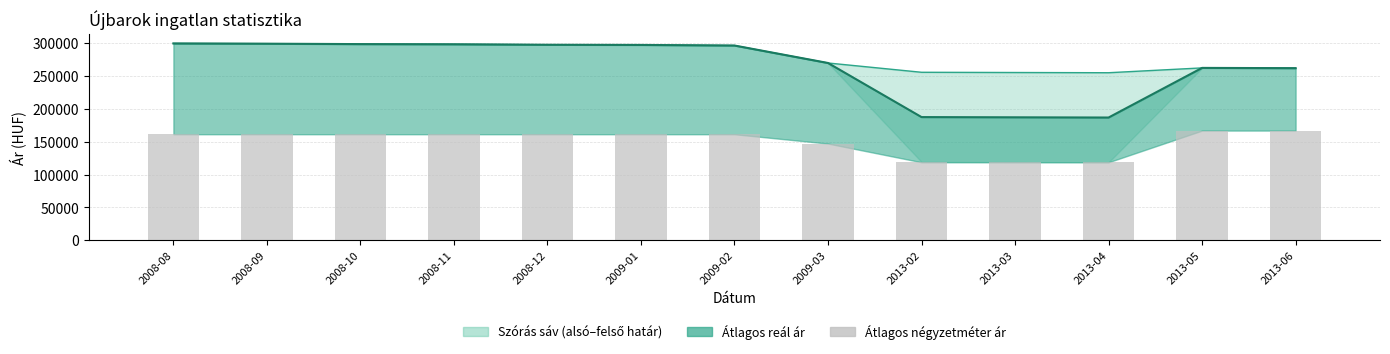

What is the difference between the maximum and minimum values?

48077